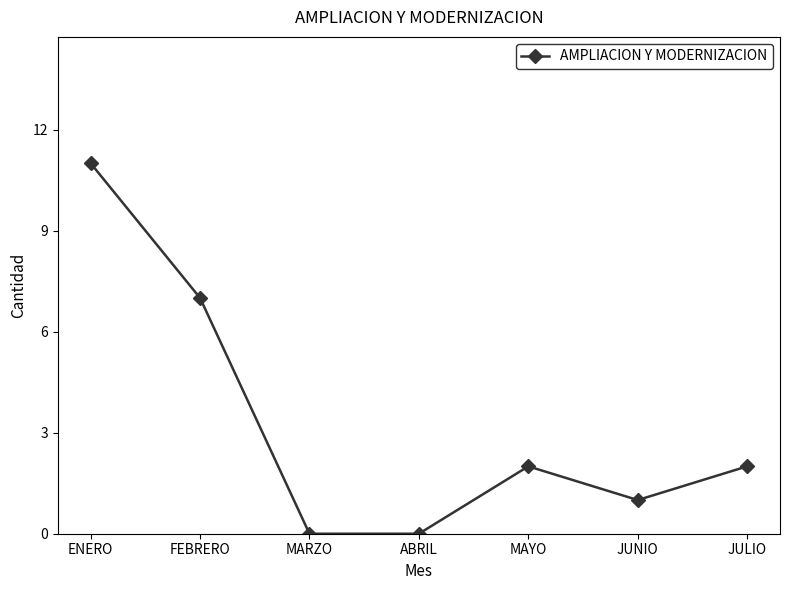

Reading left to right, list all the values displayed in this chart.

11	7	0	0	2	1	2